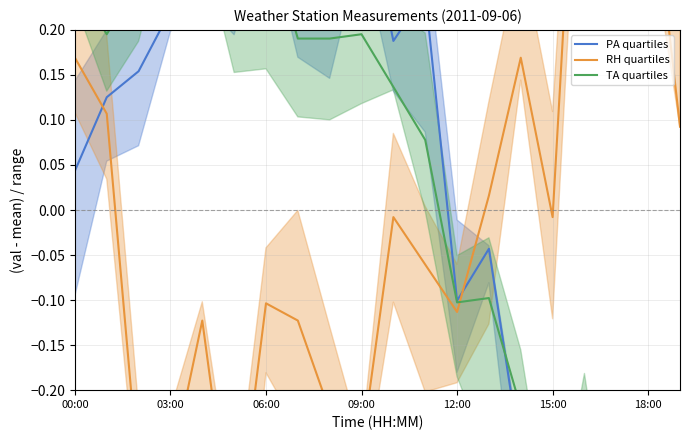

At which label does TA quartiles reach its peak?

03:00